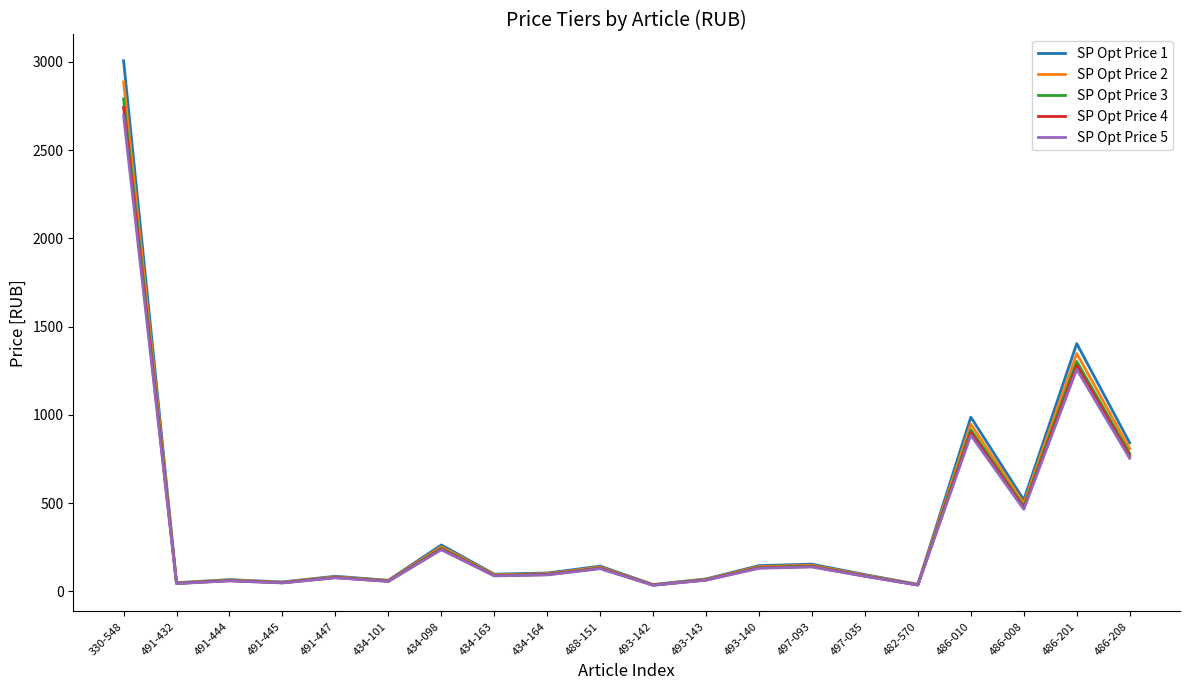

At how many categories does at least one series exceed 2465?

1